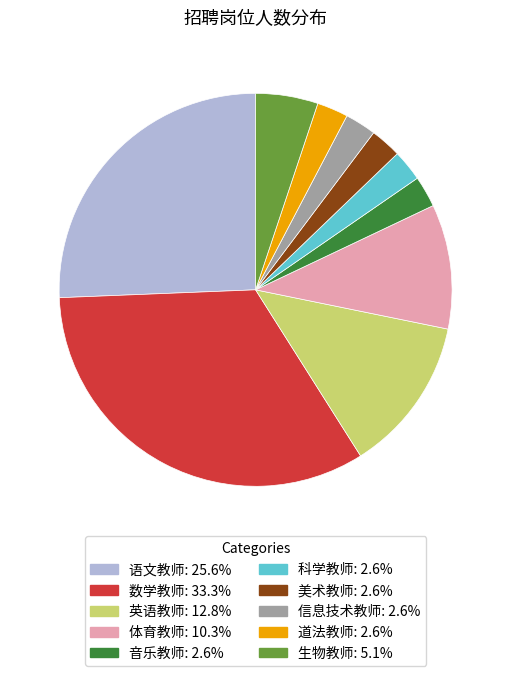

Is there a majority slice in this chart?

No